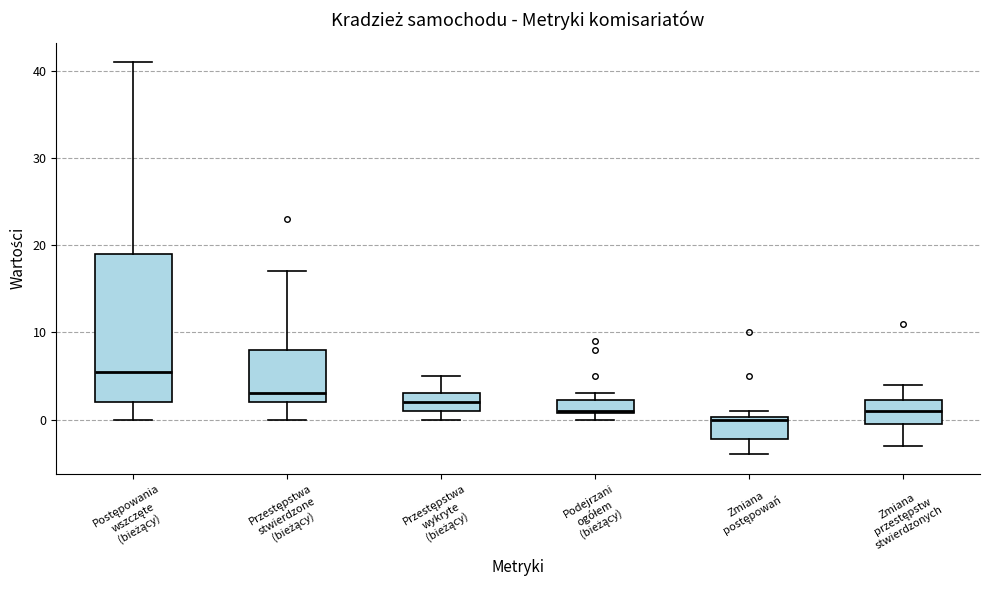

Where does the lower whisker of the box for Postępowania wszczęte (bieżący) end on the y-axis? The values are not printed on the chart, so give them approximately, as read against the axis.

0